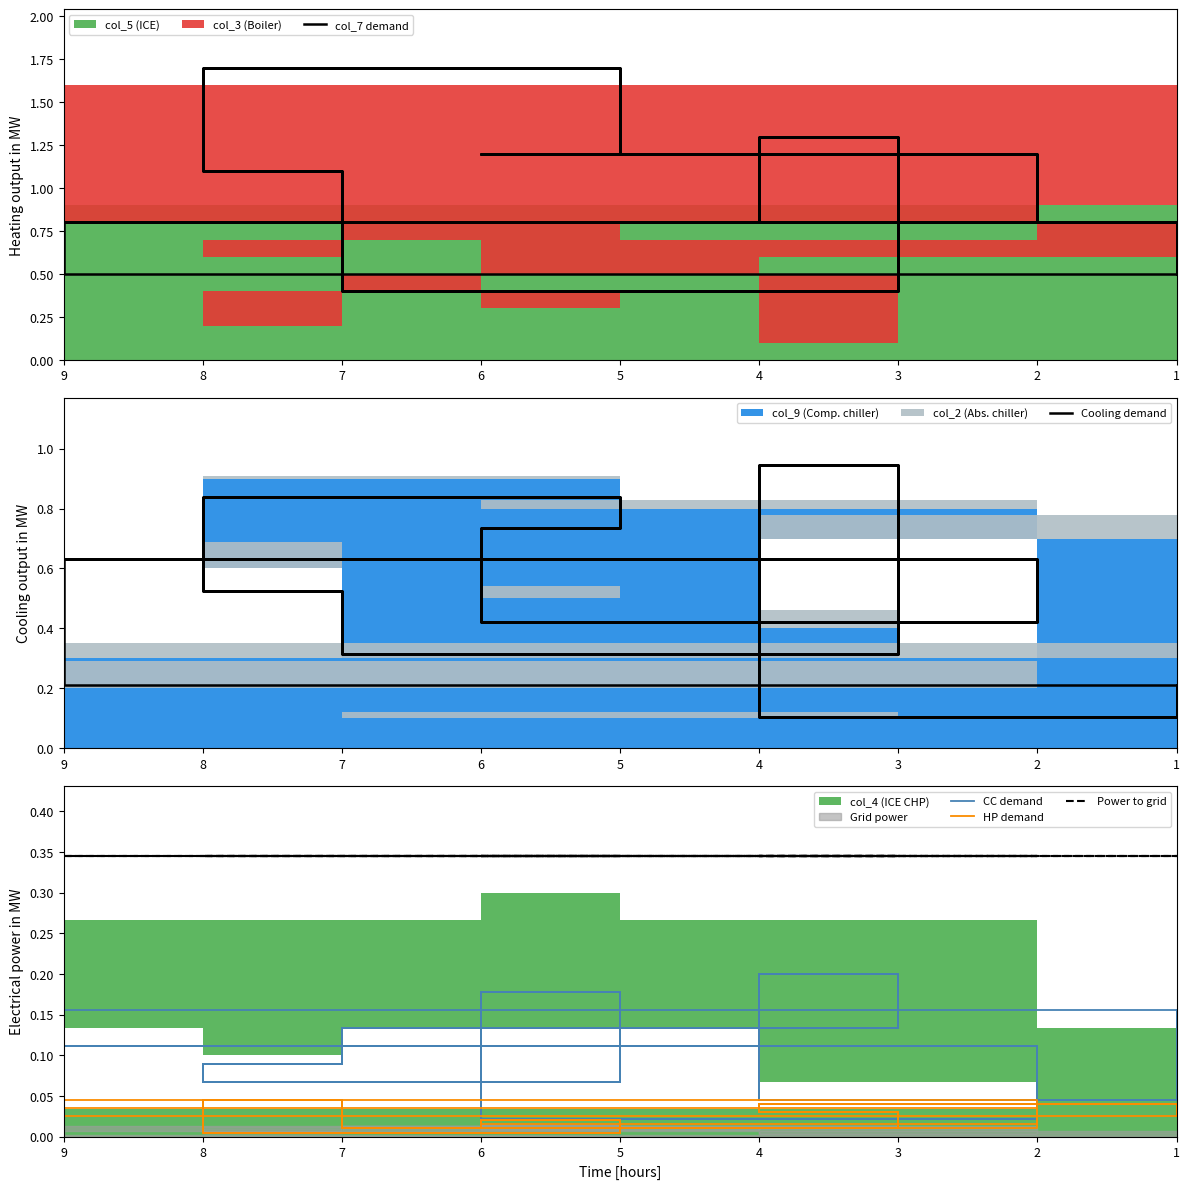

Is it true that Power to grid equals 0.3 at 1?

True